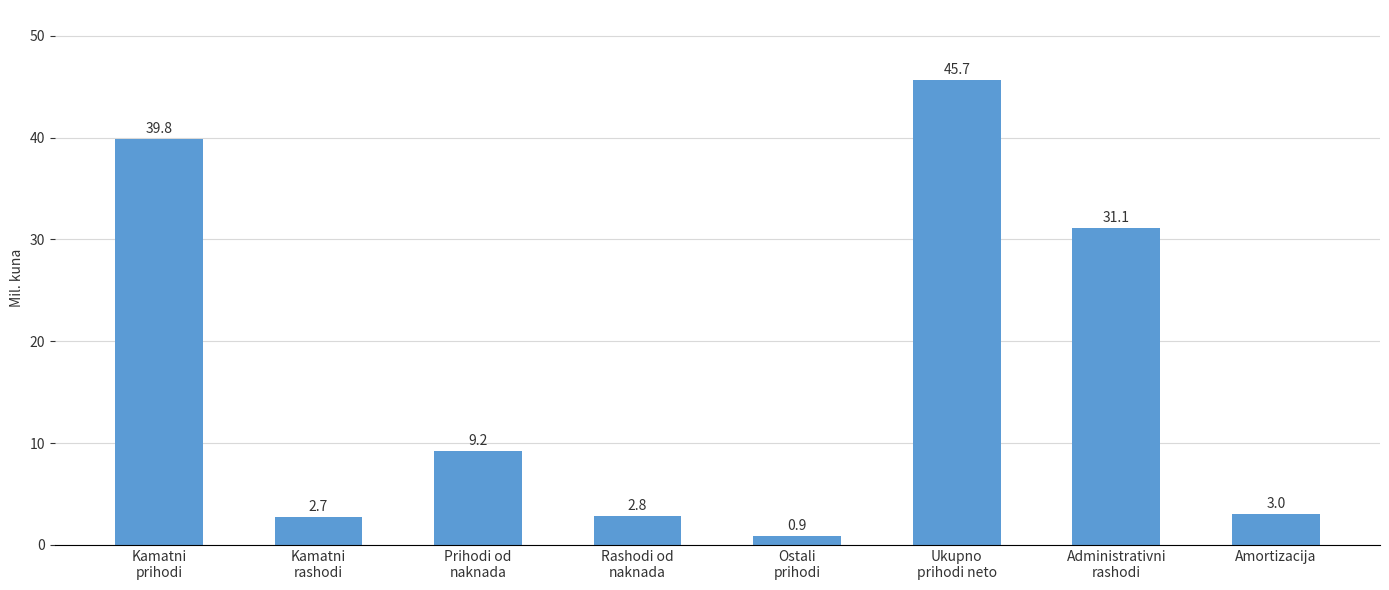

True or false: the data shows 2.7 at Kamatni
rashodi.

True